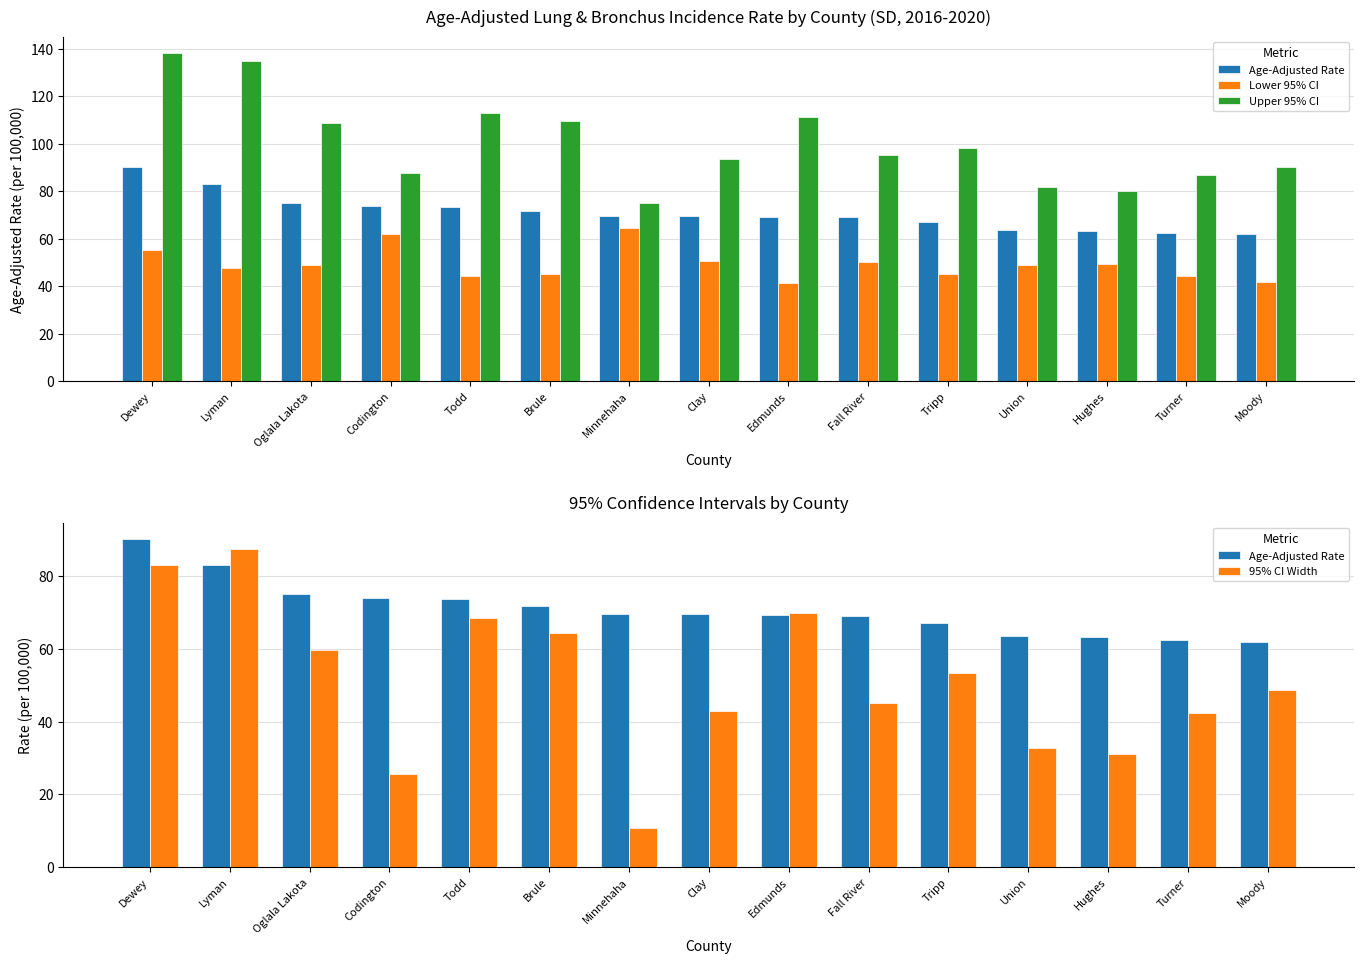

Is it true that Lower 95% CI equals 64.4 at Minnehaha?

True